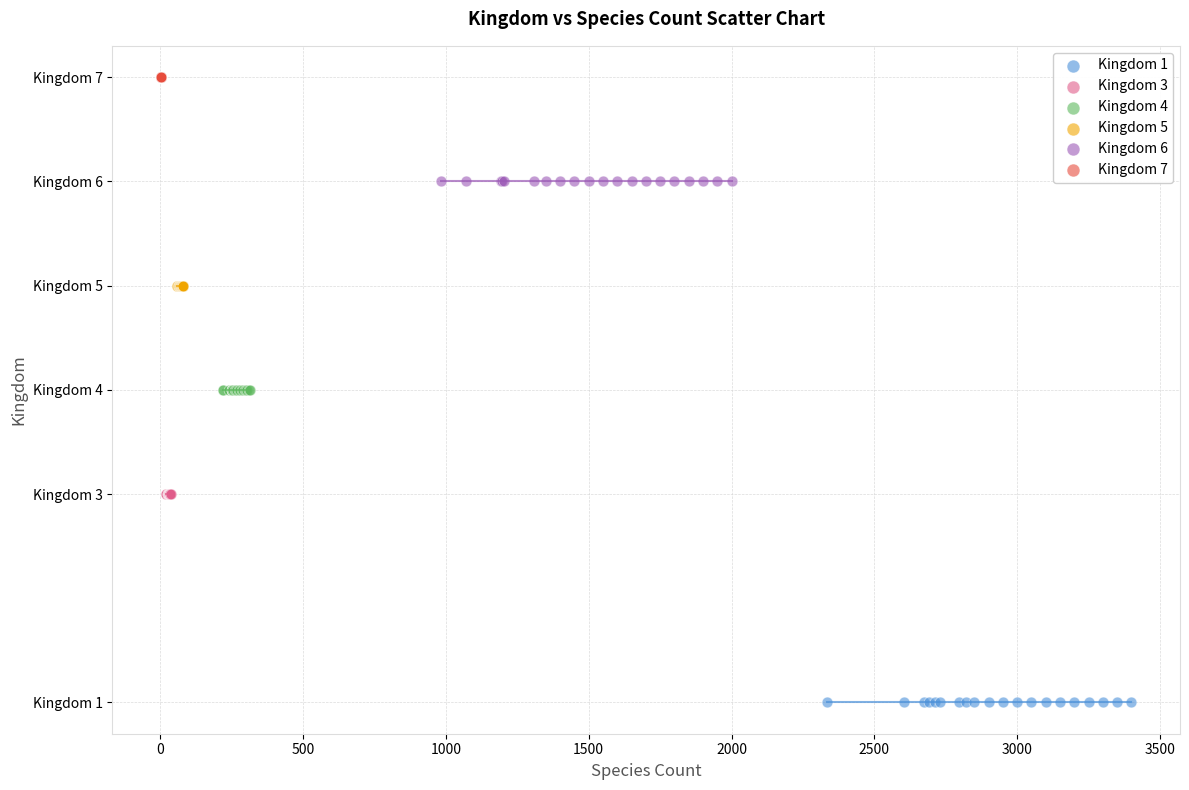

What are all the series names shown in the legend?

Kingdom 1, Kingdom 3, Kingdom 4, Kingdom 5, Kingdom 6, Kingdom 7